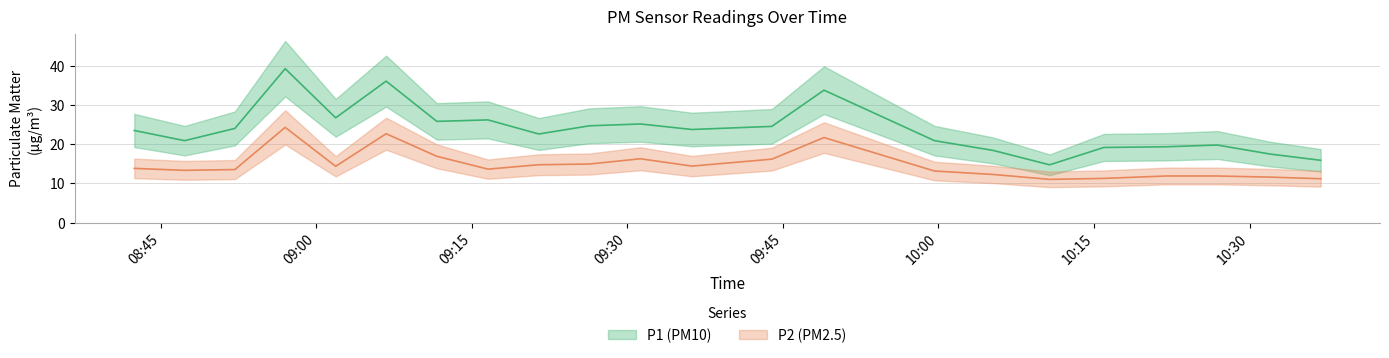

List the labels in order of P1 value, largest first.

08:57, 09:07, 09:49, 09:02, 09:17, 09:12, 09:32, 09:27, 09:44, 08:52, 09:37, 08:42, 09:22, 08:47, 09:59, 10:27, 10:22, 10:16, 10:05, 10:32, 10:37, 10:11